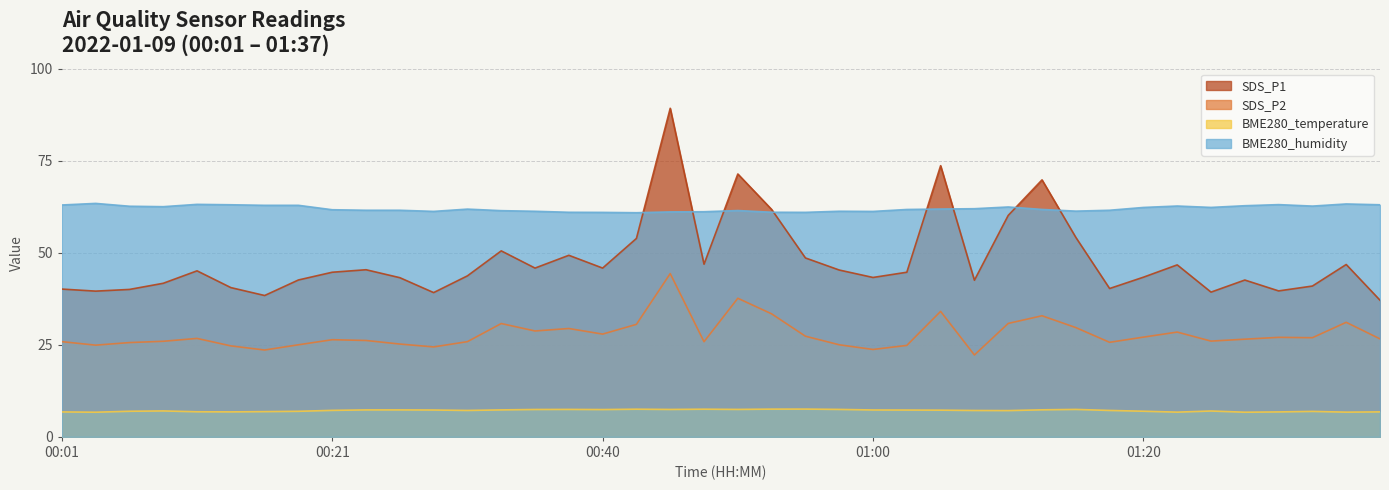

How many lines are shown in the chart?

4